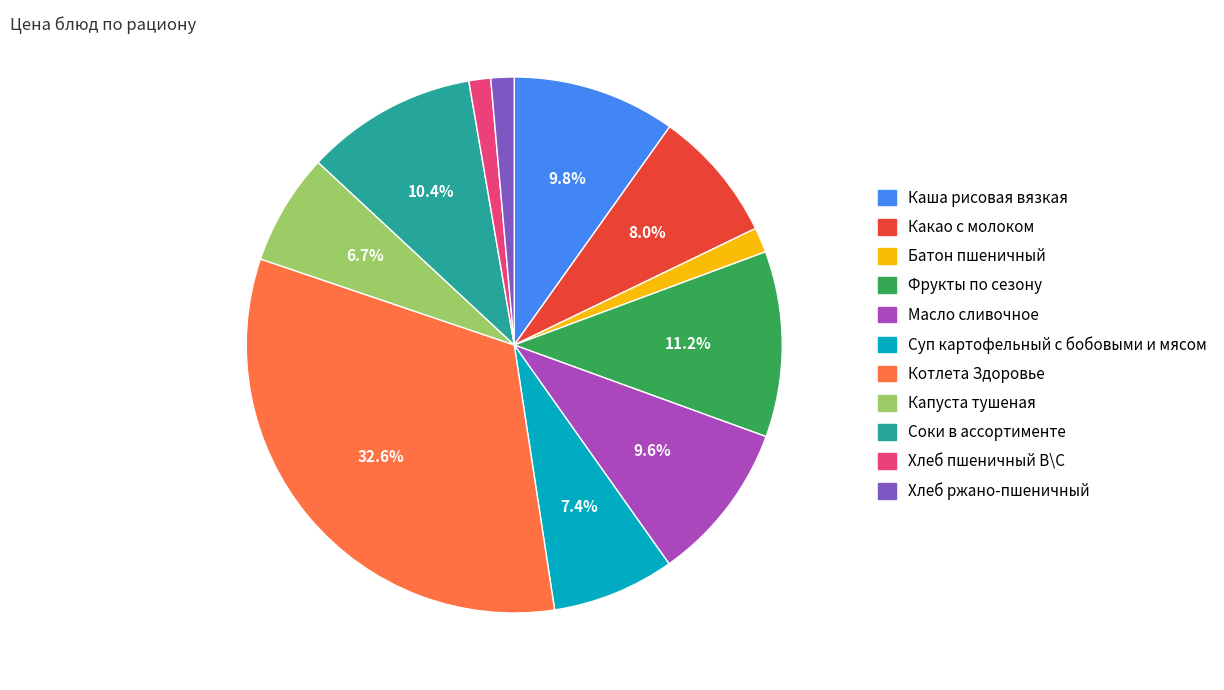

What is the largest slice in the pie chart?

Котлета Здоровье